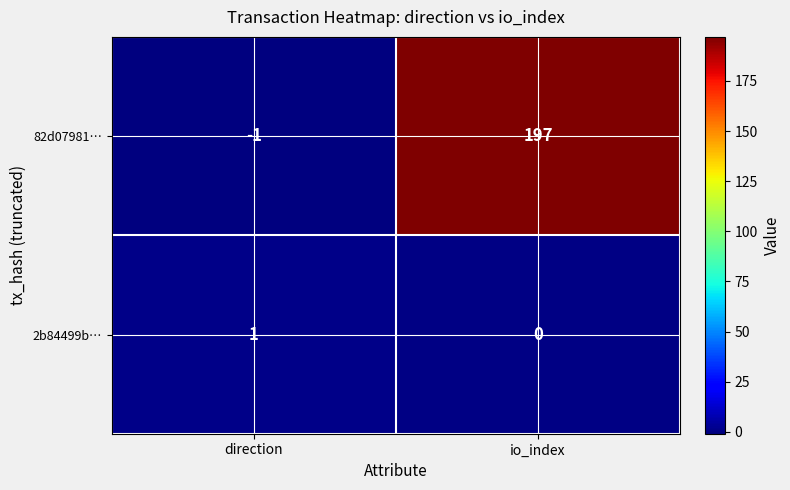

At which category is the sum across all series the highest?

io_index